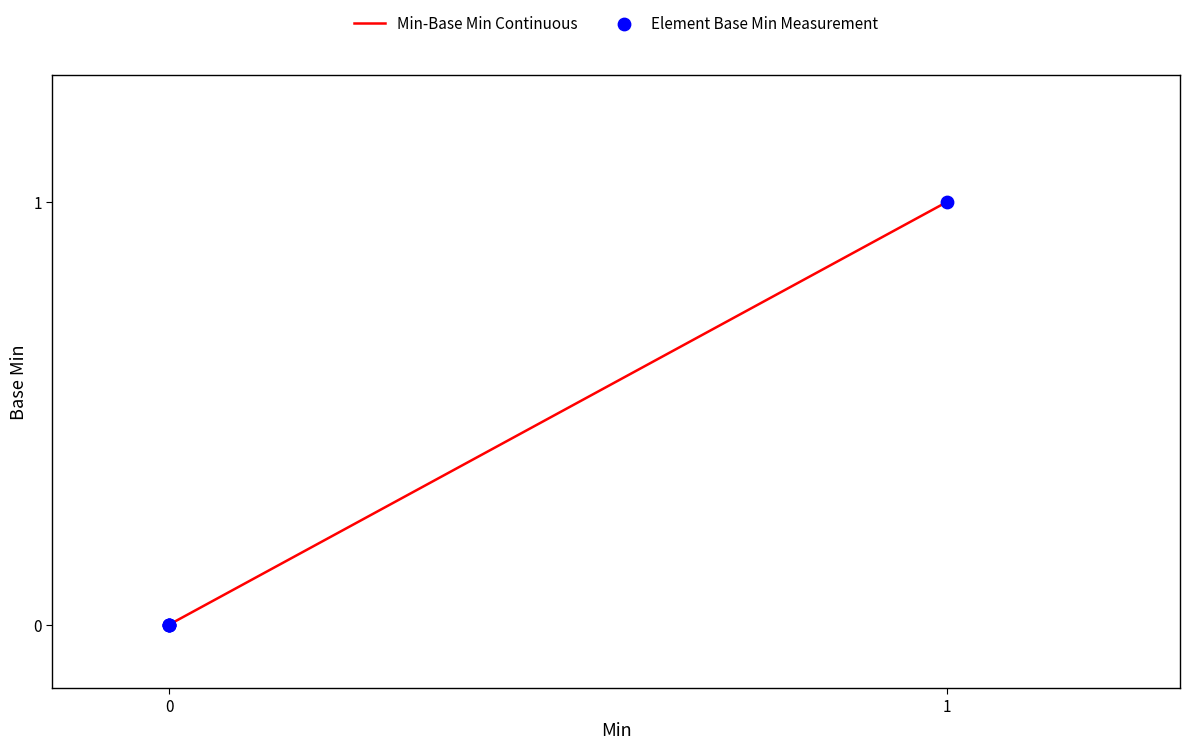

What are all the series names shown in the legend?

Min-Base Min Continuous, Element Base Min Measurement